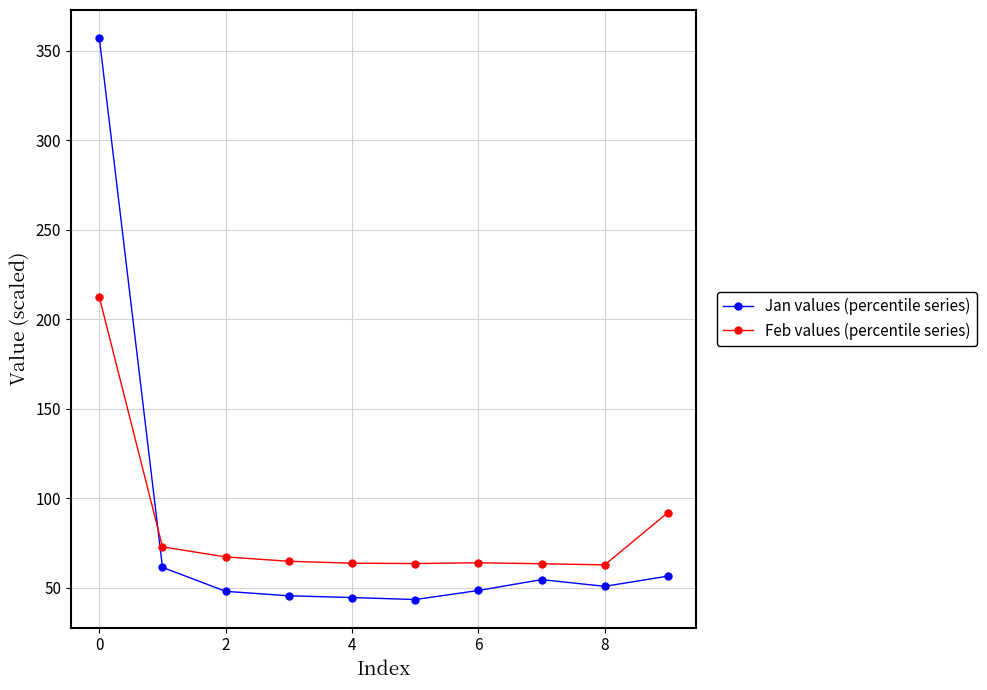

What is the value of the Feb values (percentile series) point at the 4th from the left?

64.7